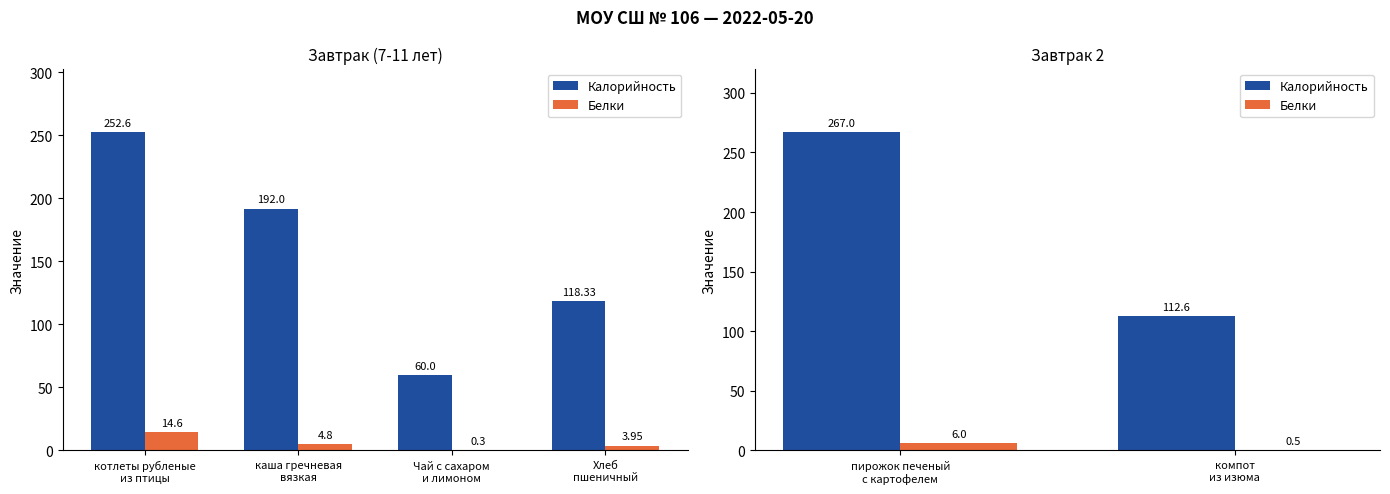

What is the highest value of the Калорийность series?

267.0